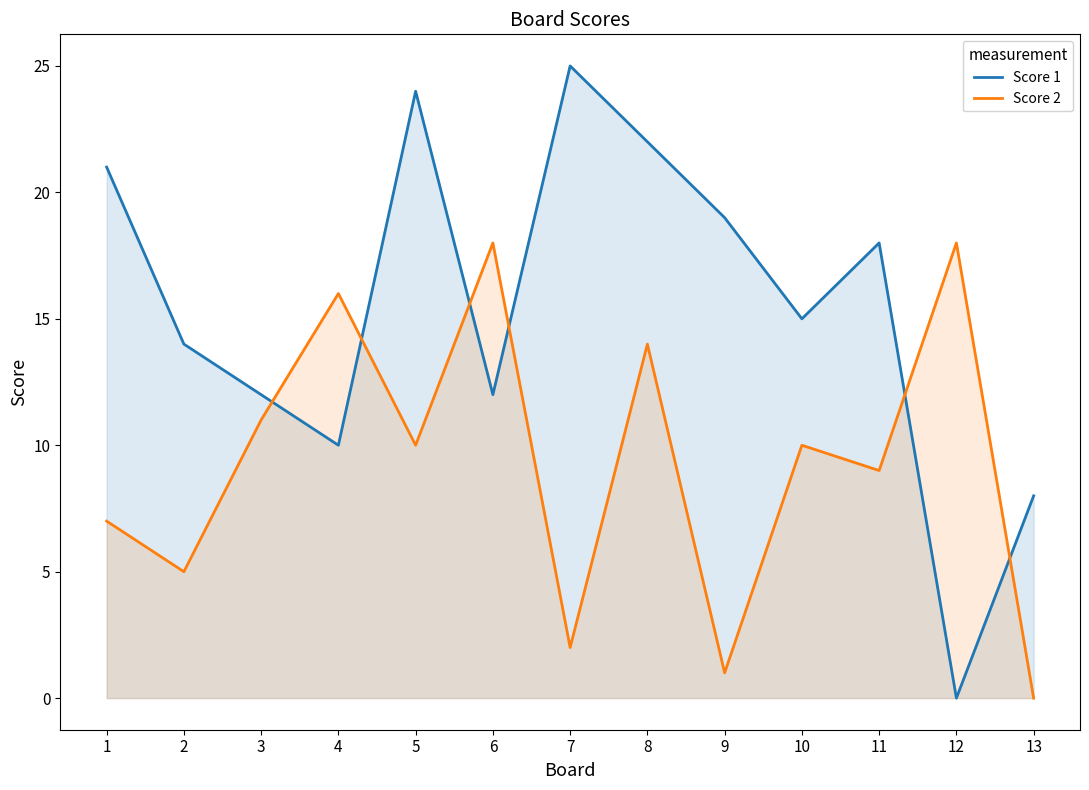

What are all the series names shown in the legend?

Score 1, Score 2